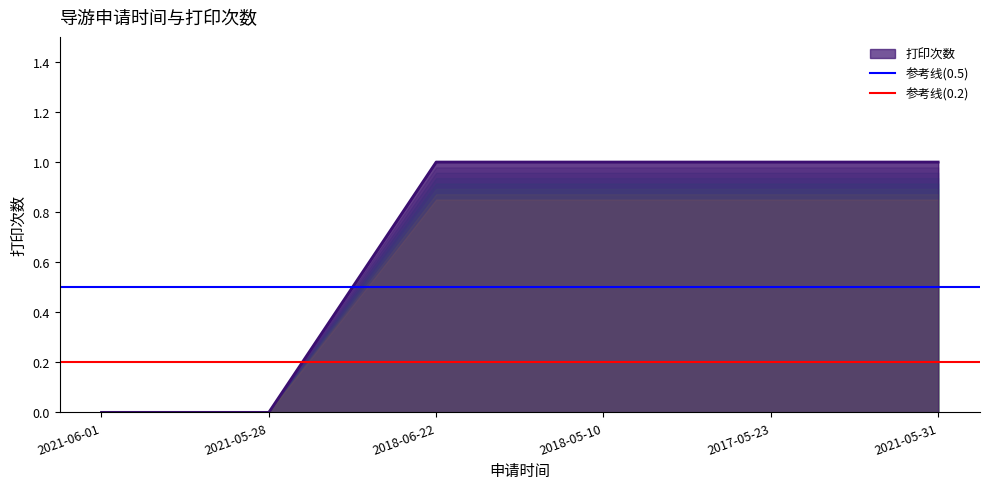

True or false: 打印次数 has a value of 1 at 2021-05-31.

True